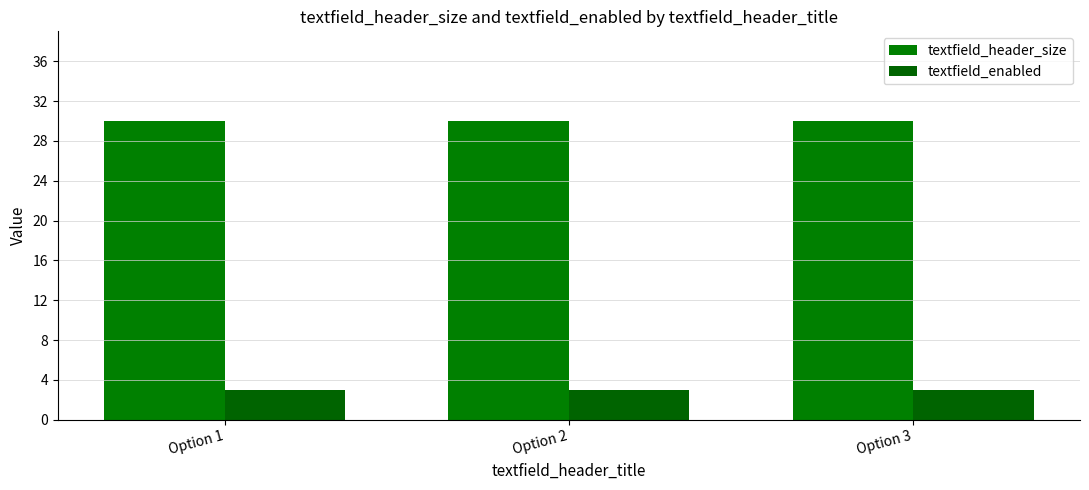

How many bars are there in each group?

2